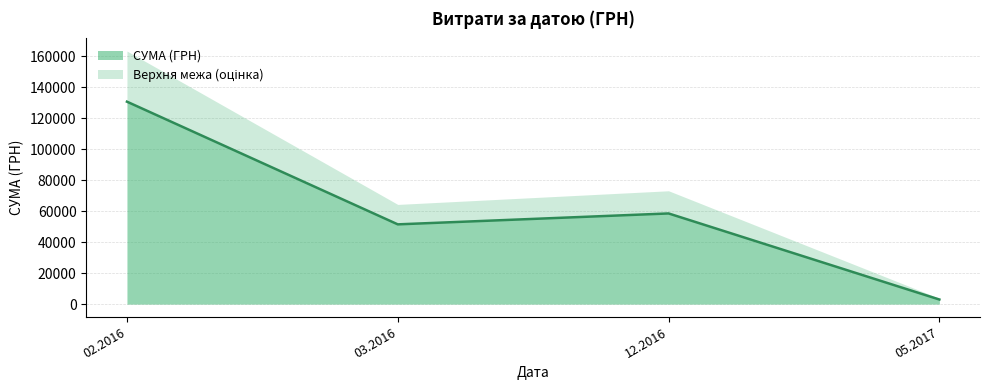

What is the total value across all series at 03.2016?

64341.9